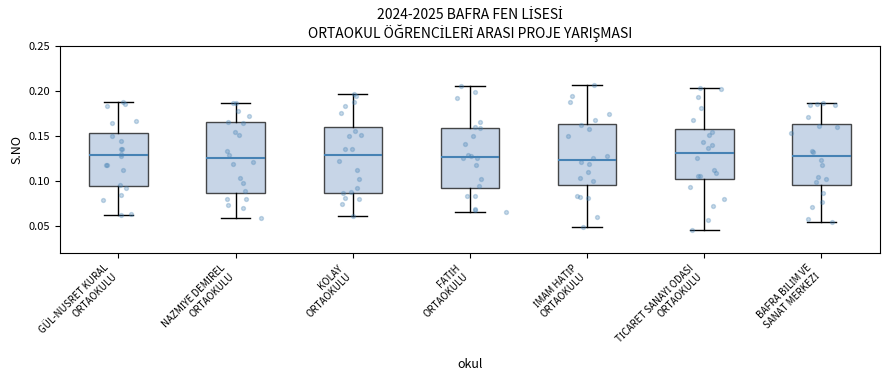

Reading left to right, read every box against the y-axis: the position of its median line, the range the box covers, and the ends of its whiskers. The values are not printed on the chart, so give them approximately, as read against the axis.

GÜL-NUSRET KURAL ORTAOKULU: median 0.130, box 0.095 to 0.155, whiskers 0.060 to 0.190
NAZMİYE DEMİREL ORTAOKULU: median 0.125, box 0.085 to 0.165, whiskers 0.060 to 0.185
KOLAY ORTAOKULU: median 0.130, box 0.085 to 0.160, whiskers 0.060 to 0.195
FATİH ORTAOKULU: median 0.125, box 0.090 to 0.160, whiskers 0.065 to 0.205
İMAM HATİP ORTAOKULU: median 0.125, box 0.095 to 0.165, whiskers 0.050 to 0.205
TİCARET SANAYİ ODASI ORTAOKULU: median 0.130, box 0.100 to 0.160, whiskers 0.045 to 0.205
BAFRA BİLİM VE SANAT MERKEZİ: median 0.130, box 0.095 to 0.165, whiskers 0.055 to 0.185